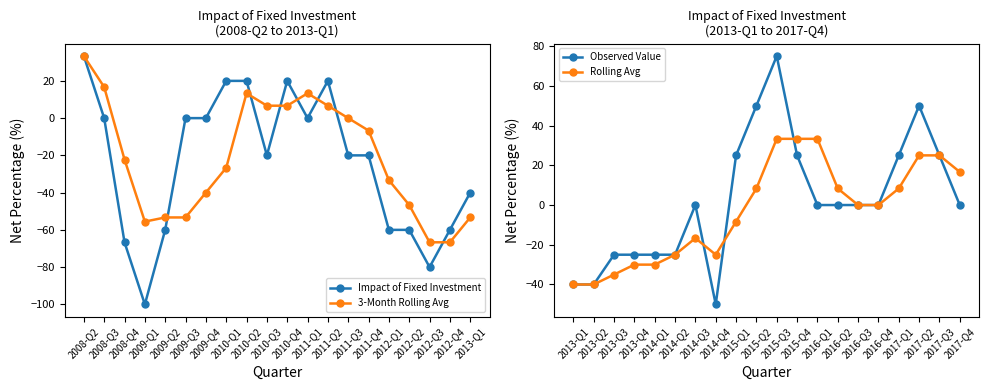

Reading right to left, transcribe all the data shown in this chart.

Impact of Fixed Investment: -40.0	-60.0	-80.0	-60.0	-60.0	-20.0	-20.0	20.0	0.0	20.0	-20.0	20.0	20.0	0.0	0.0	-60.0	-100.0	-66.7	0.0	33.3
3-Month Rolling Avg: -53.3	-66.7	-66.7	-46.7	-33.3	-6.7	0.0	6.7	13.3	6.7	6.7	13.3	-26.7	-40.0	-53.3	-53.3	-55.6	-22.2	16.7	33.3
Observed Value: 0.0	25.0	50.0	25.0	0.0	0.0	0.0	0.0	25.0	75.0	50.0	25.0	-50.0	0.0	-25.0	-25.0	-25.0	-25.0	-40.0	-40.0
Rolling Avg: 16.7	25.0	25.0	8.3	0.0	0.0	8.3	33.3	33.3	33.3	8.3	-8.3	-25.0	-16.7	-25.0	-30.0	-30.0	-35.0	-40.0	-40.0